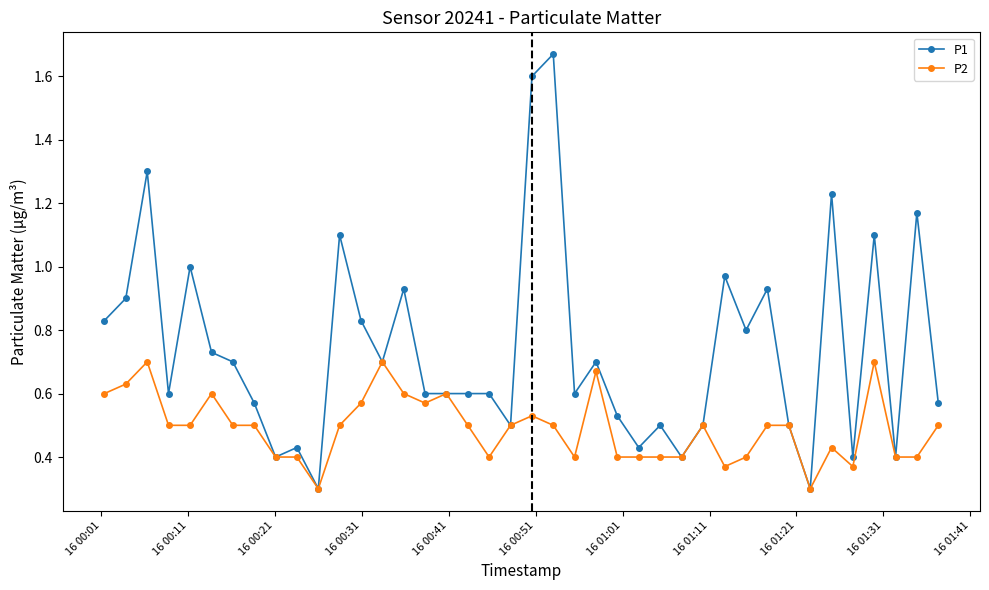

Which series has the largest total across all categories?

P1